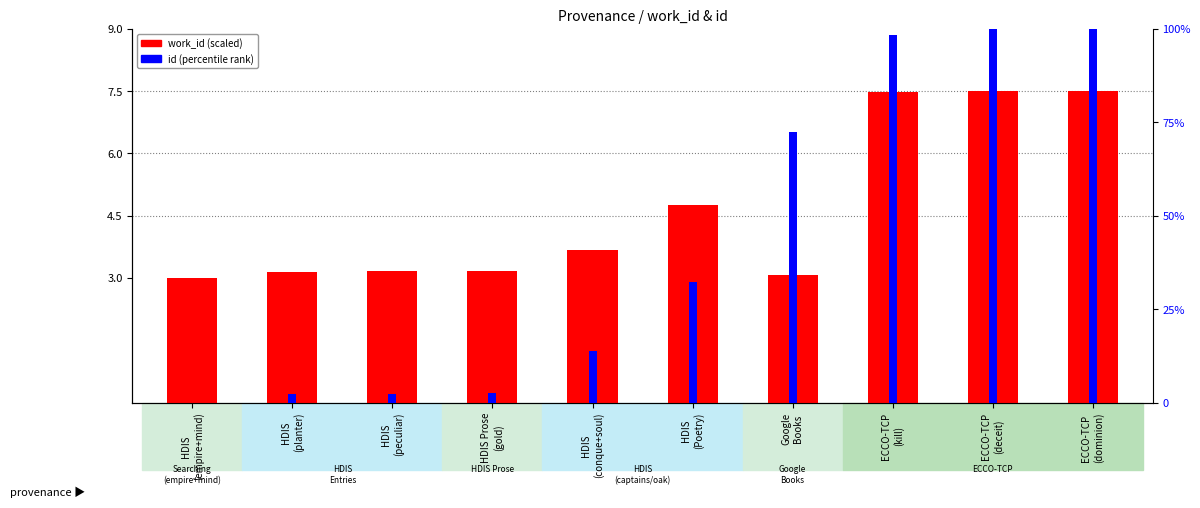

What are all the series names shown in the legend?

work_id (scaled), id (percentile rank)